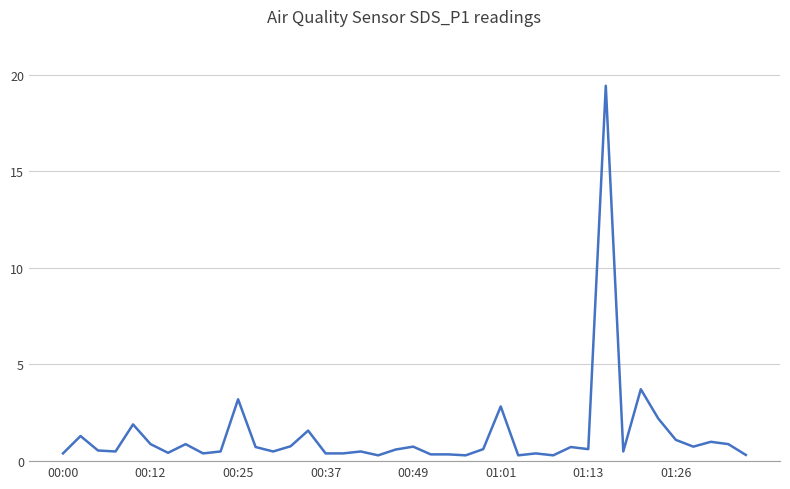

What is the difference between the maximum and minimum values?

19.1